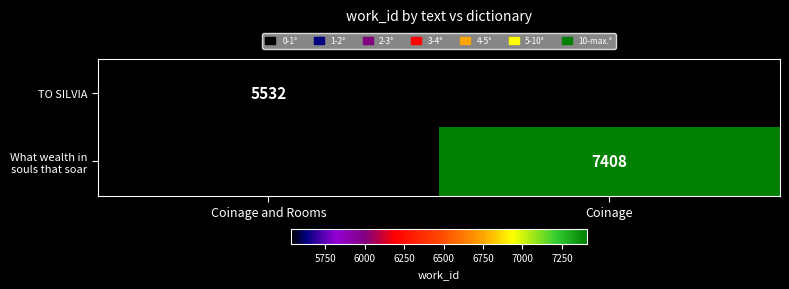

Is it true that TO SILVIA equals 7243 at Coinage and Rooms?

False